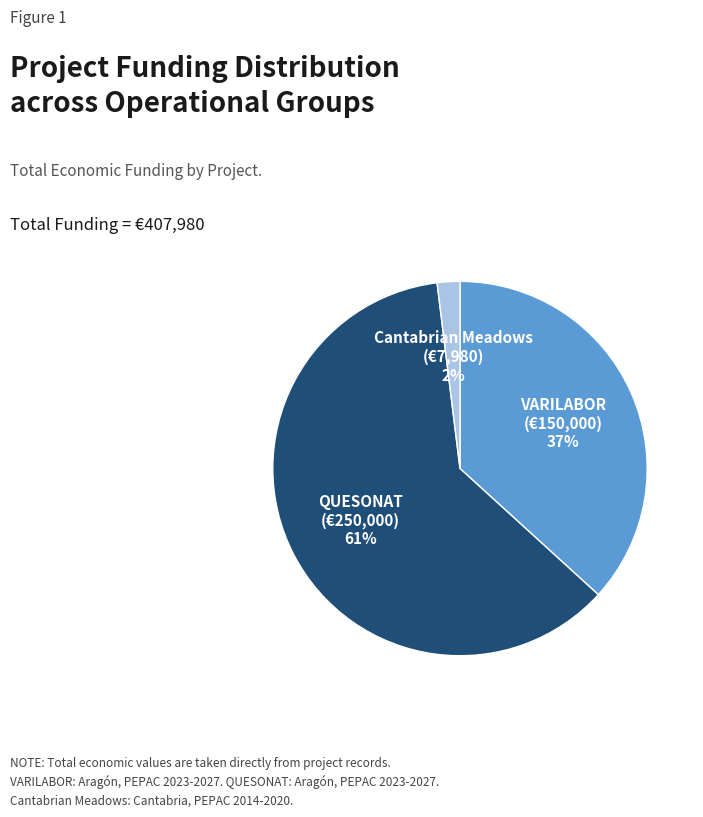

Which has a higher value, VARILABOR or QUESONAT?

QUESONAT